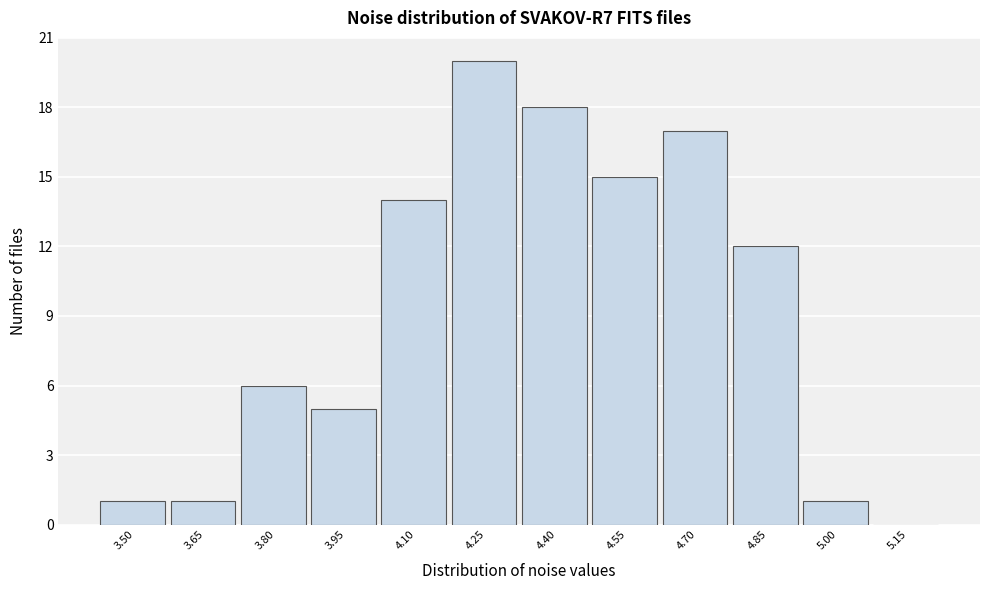

Reading left to right, transcribe all the data shown in this chart.

3.50=1	3.65=1	3.80=6	3.95=5	4.10=14	4.25=20	4.40=18	4.55=15	4.70=17	4.85=12	5.00=1	5.15=0